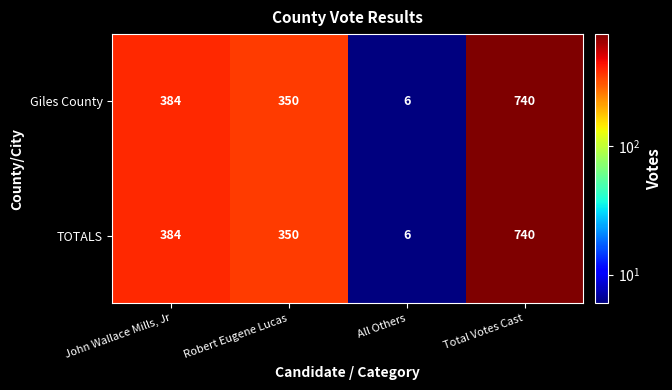

Which label corresponds to the smallest value in the chart?

All Others